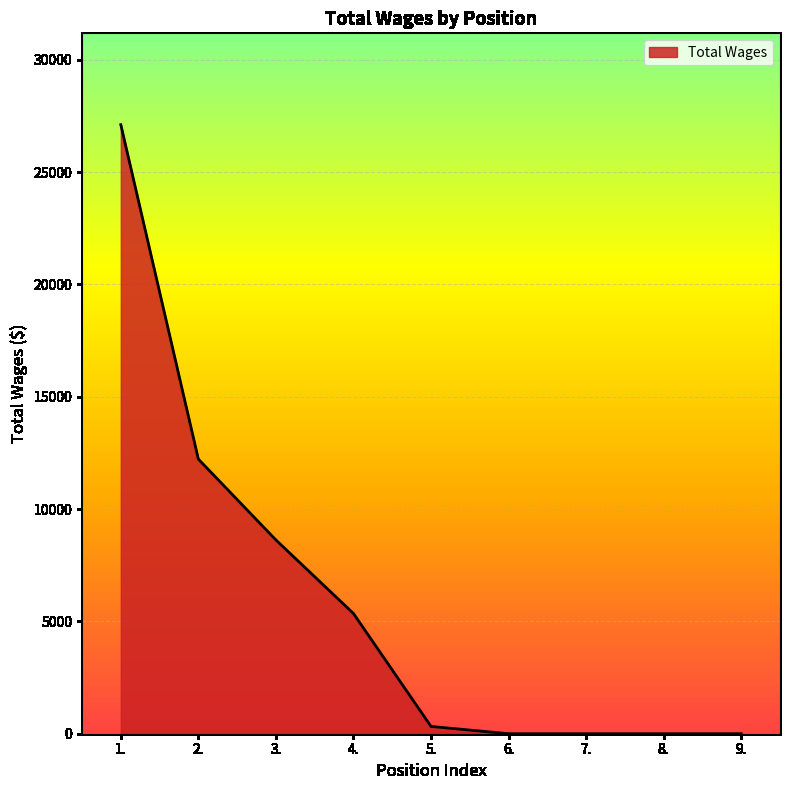

What is the greatest value displayed?

27109